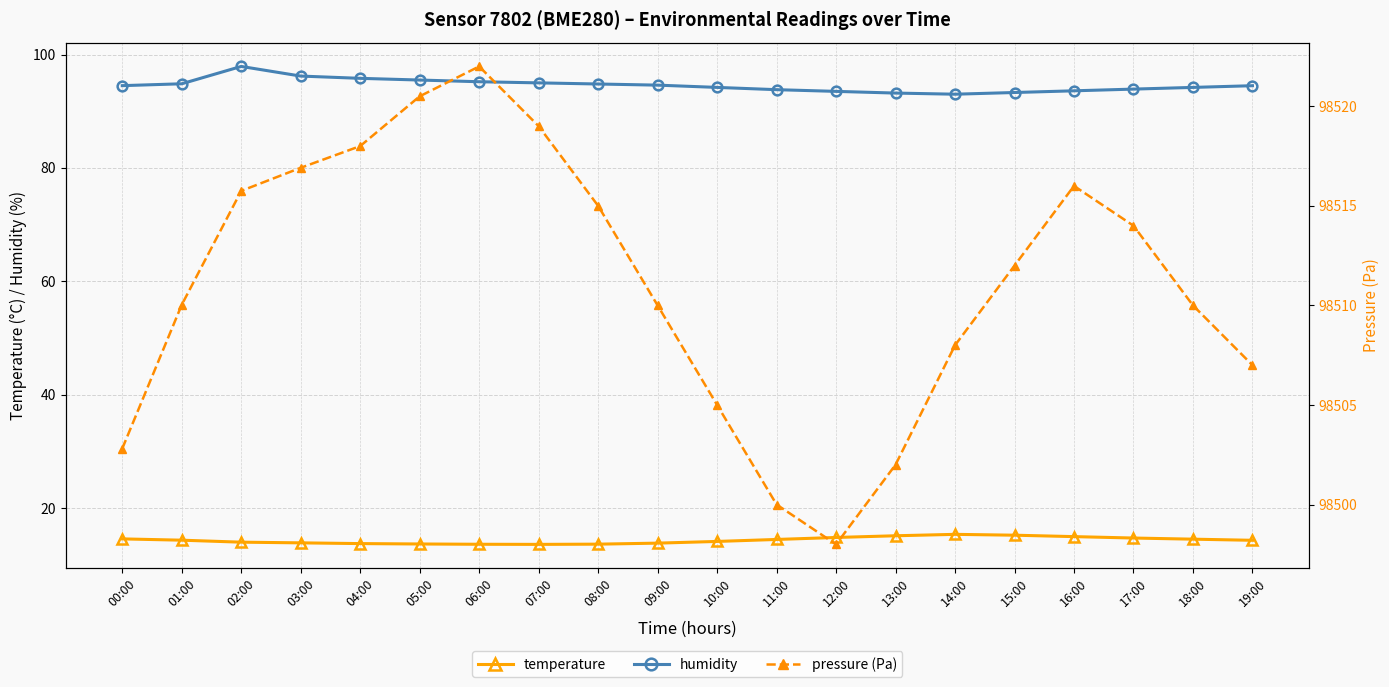

Which series has the largest total across all categories?

pressure (Pa)